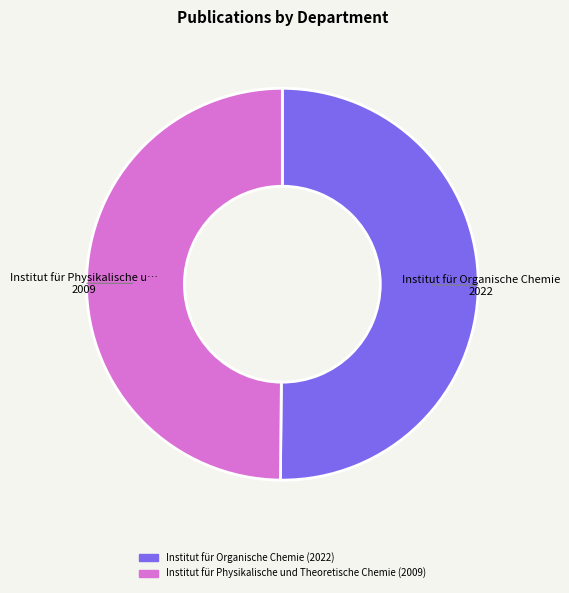

The Institut für Physikalische und Theoretische Chemie slice represents 39% of the pie. True or false?

False